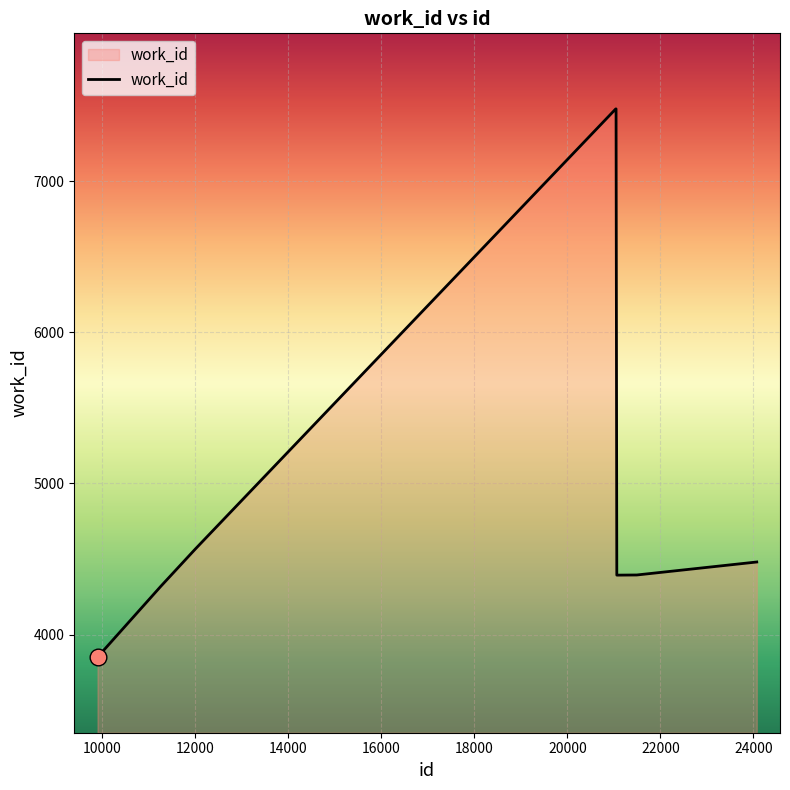

What is the maximum value shown in the chart?

7479